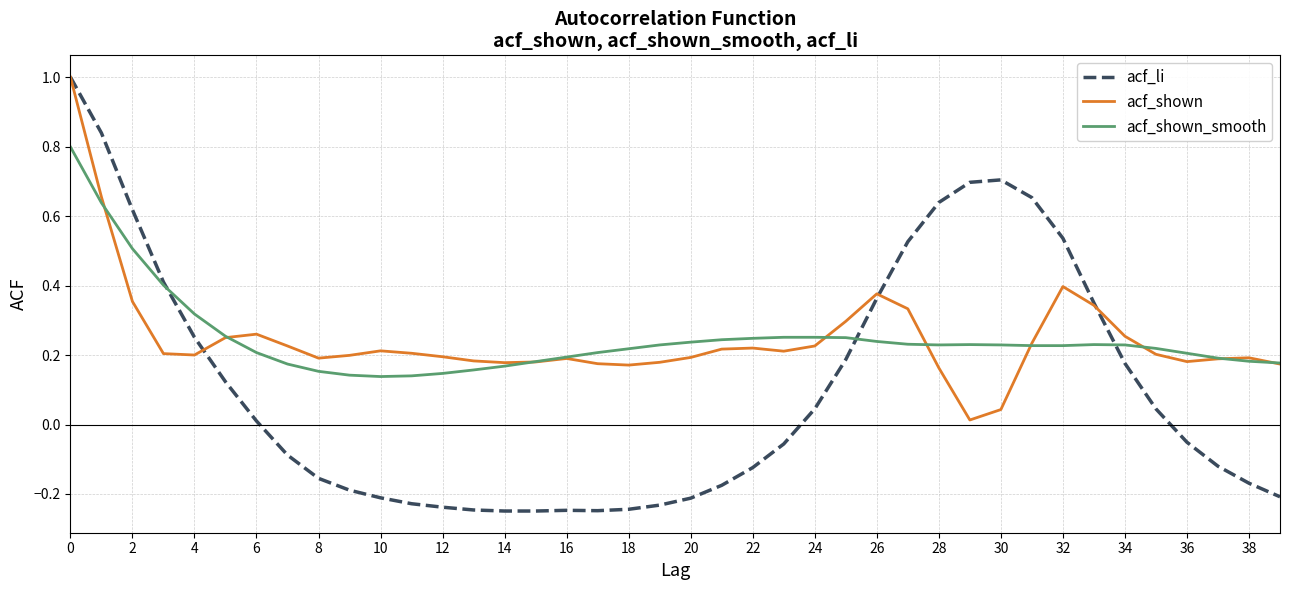

Which series has the widest spread of values?

acf_li